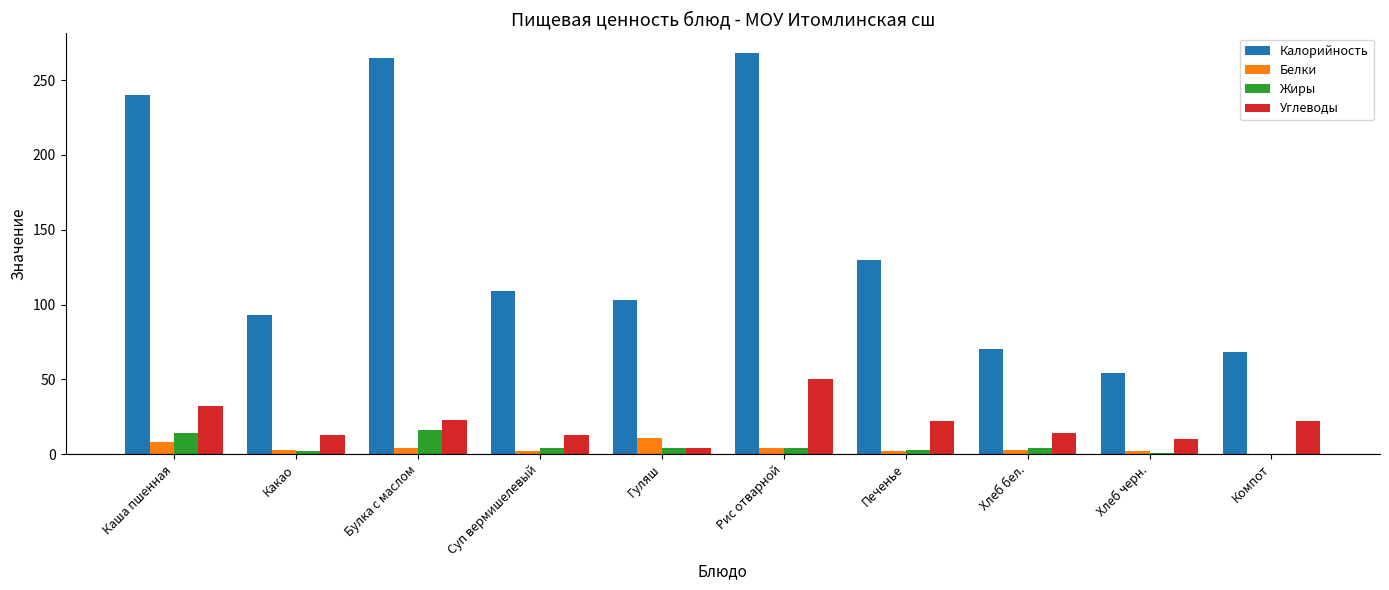

The Жиры series shows 4.0 at Рис отварной. True or false?

True